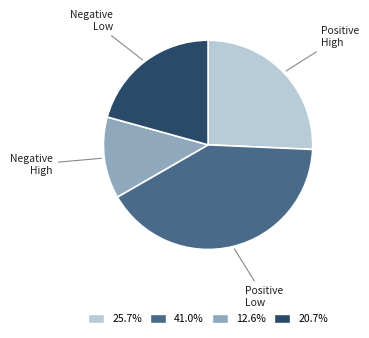

Combined, do Negative Low and Positive Low account for over 50%?

Yes